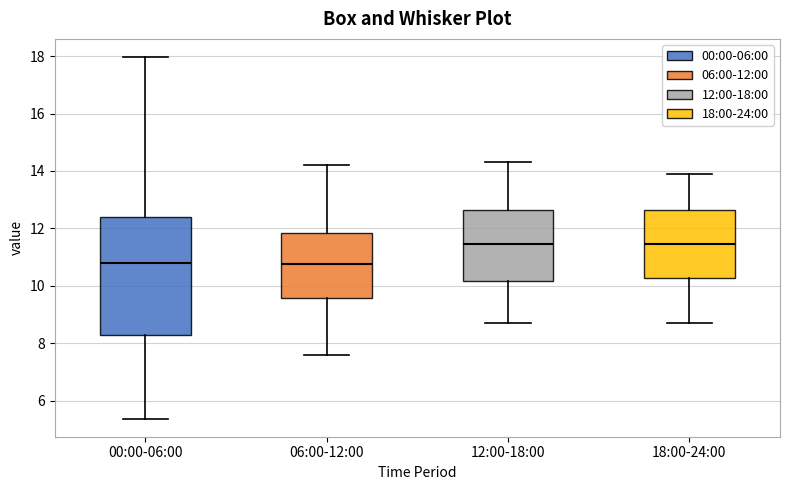

Where does the median line of the box for 06:00-12:00 sit on the y-axis? The values are not printed on the chart, so give them approximately, as read against the axis.

10.8